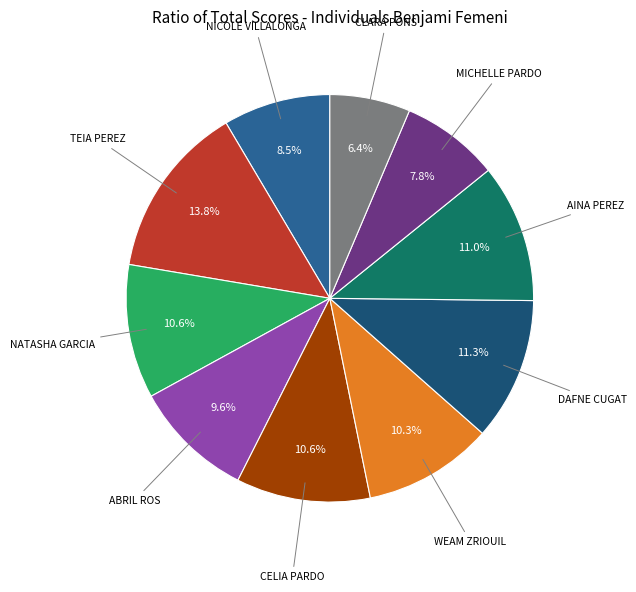

Is there any slice that represents more than half of the pie?

No